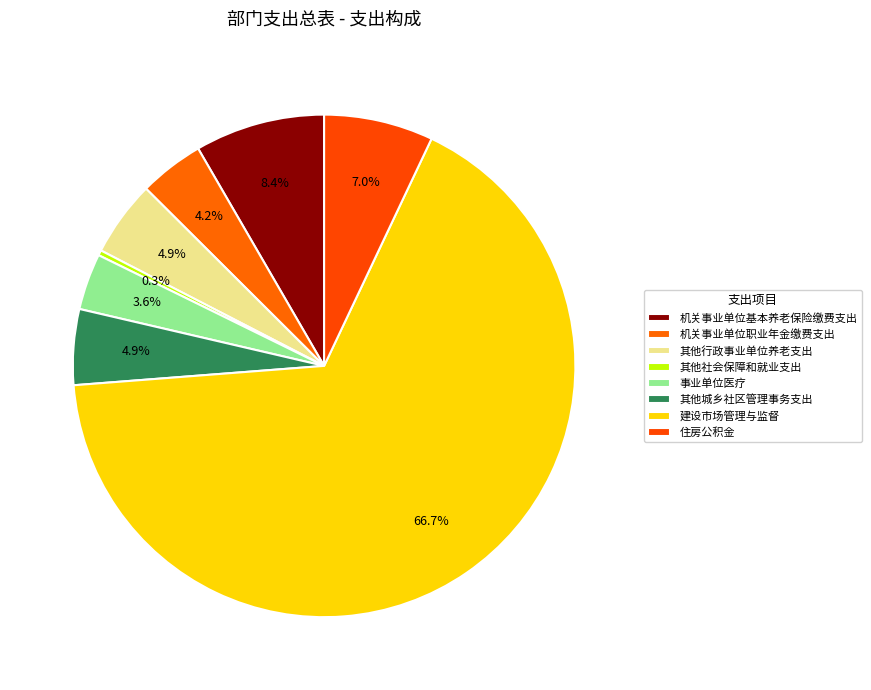

What percentage is the 建设市场管理与监督 slice, to the nearest percent?

67%